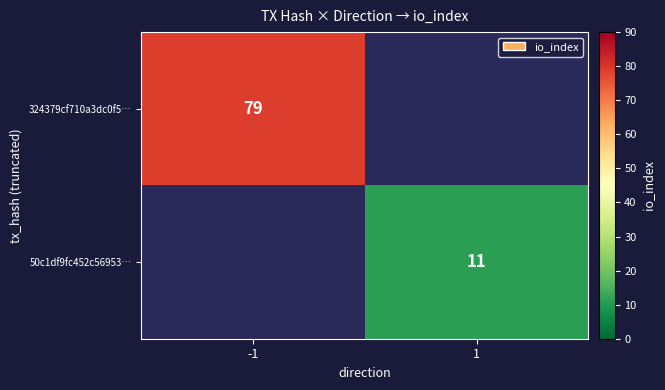

The value of 50c1df9fc452c56953… at 1 is 11. True or false?

True